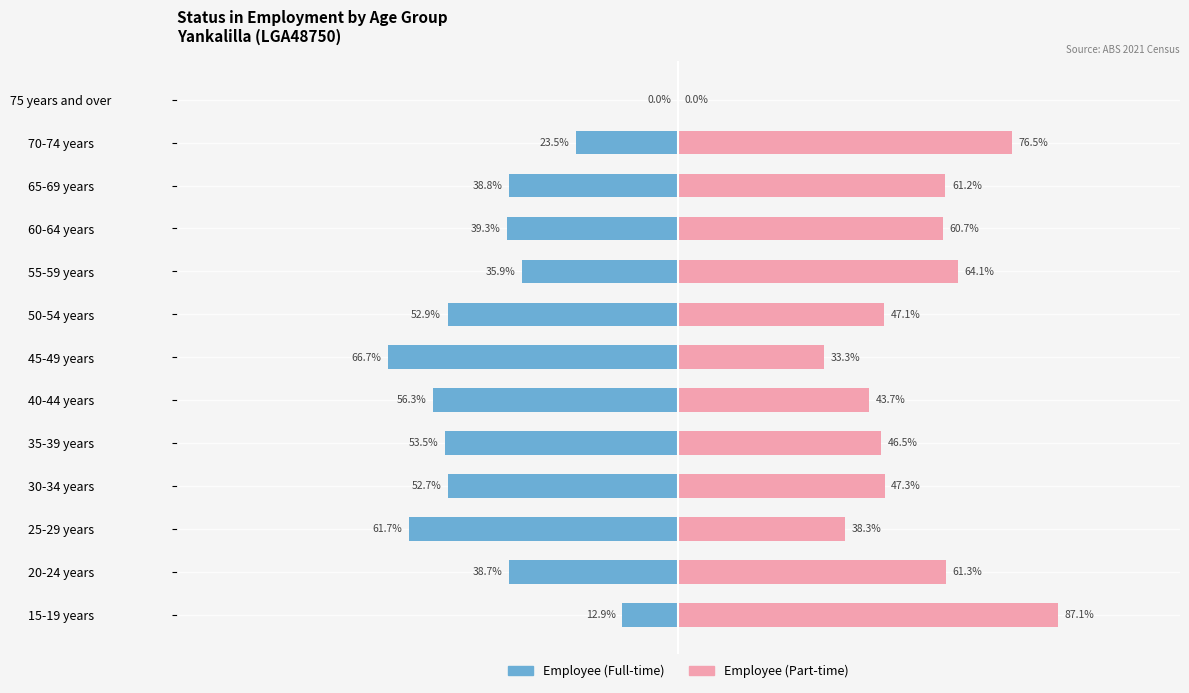

Count the number of categories in the chart.

13